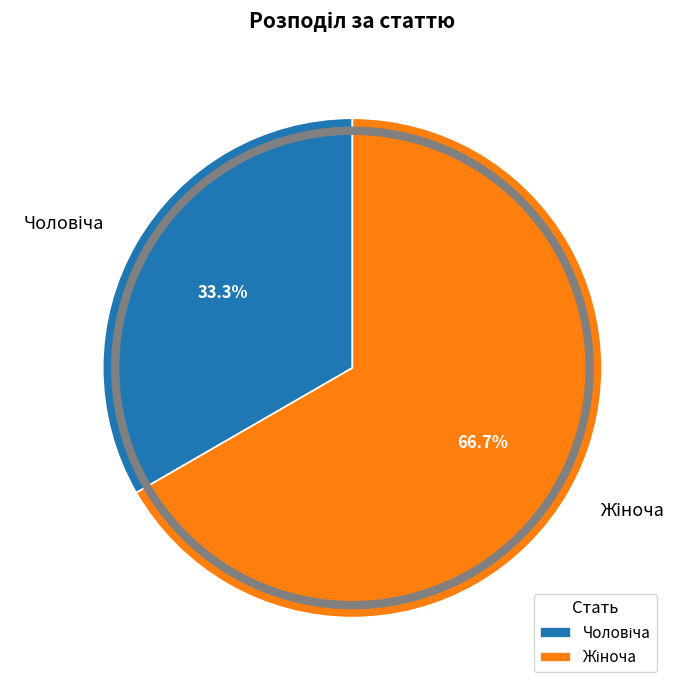

How many slices are in this pie chart?

2